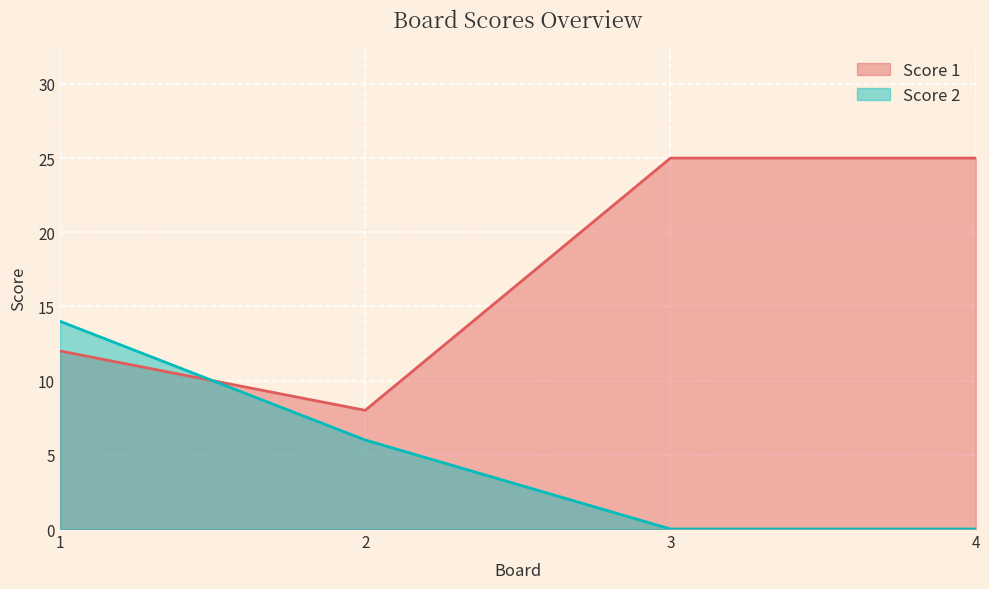

Between 2 and 3, which series saw the biggest shift?

Score 1